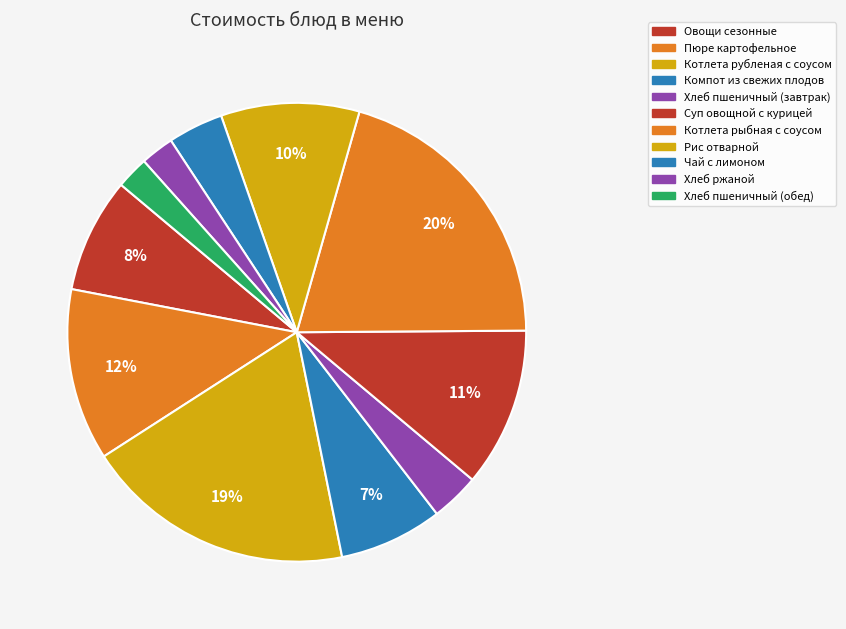

How many slices are in this pie chart?

11